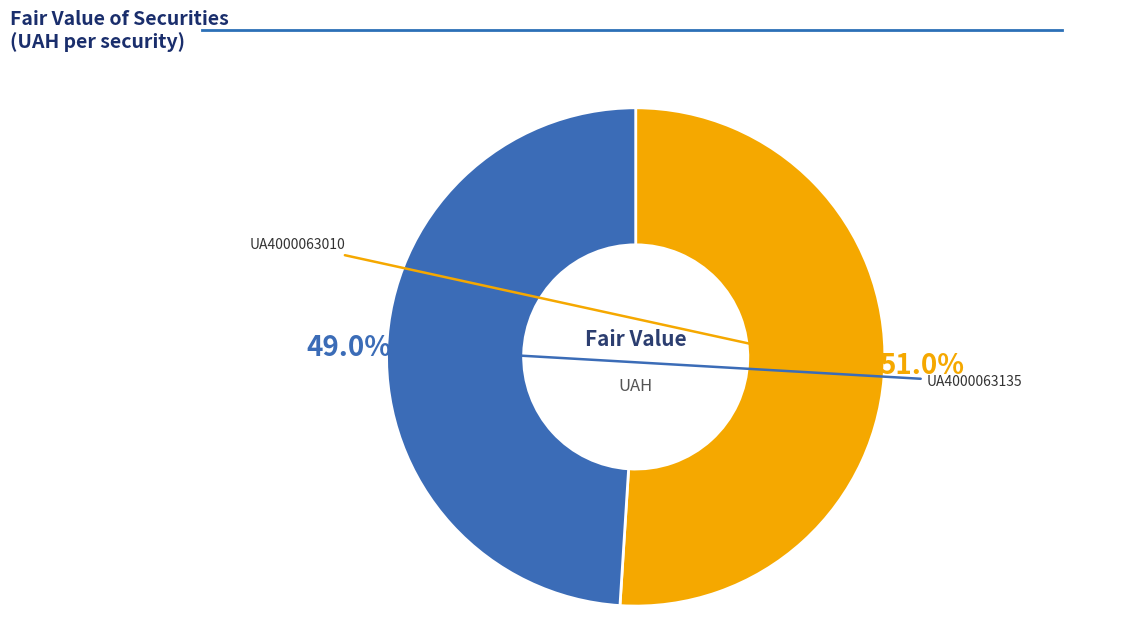

Between UA4000063010 and UA4000063135, which is larger?

UA4000063010